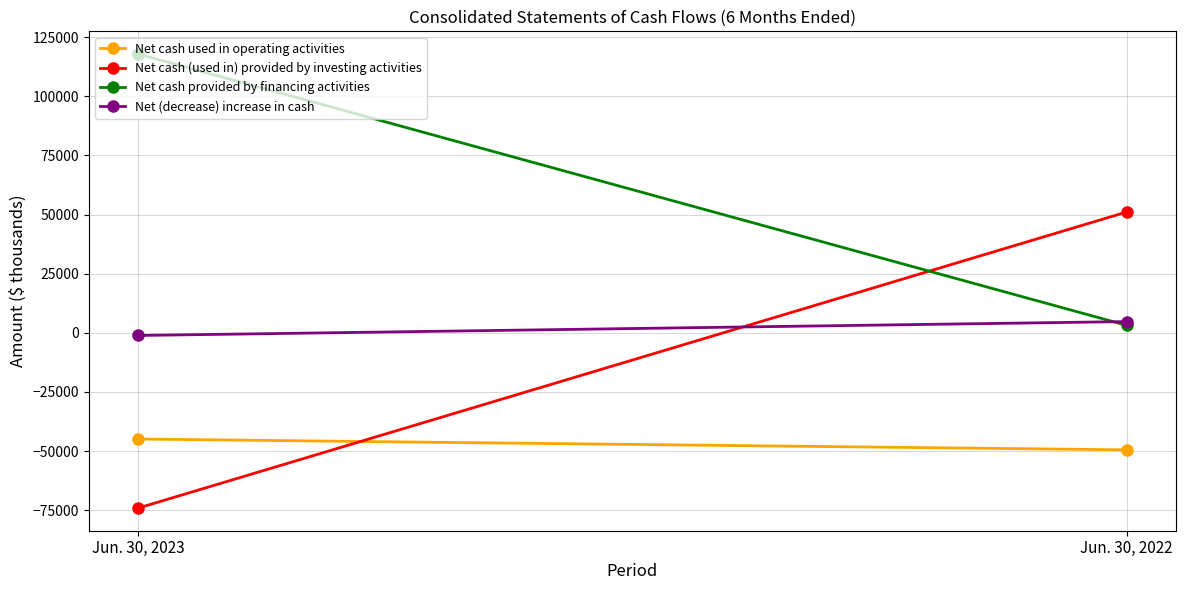

What is the sum of the Net cash used in operating activities values at Jun. 30, 2022 and Jun. 30, 2023?

-94373